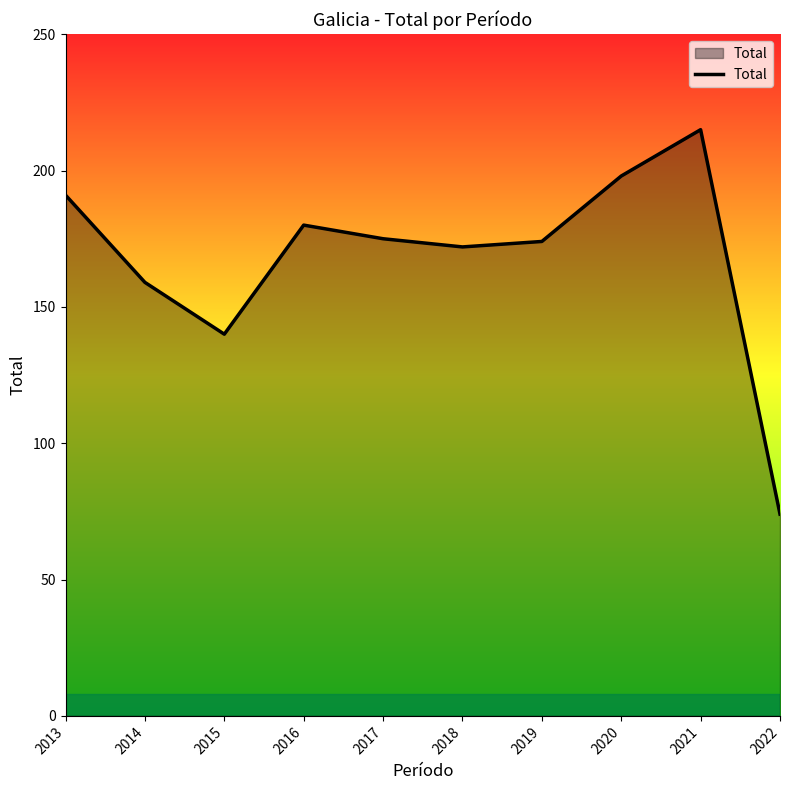

What is the ratio of the value at 2017 to the value at 2013?

0.9